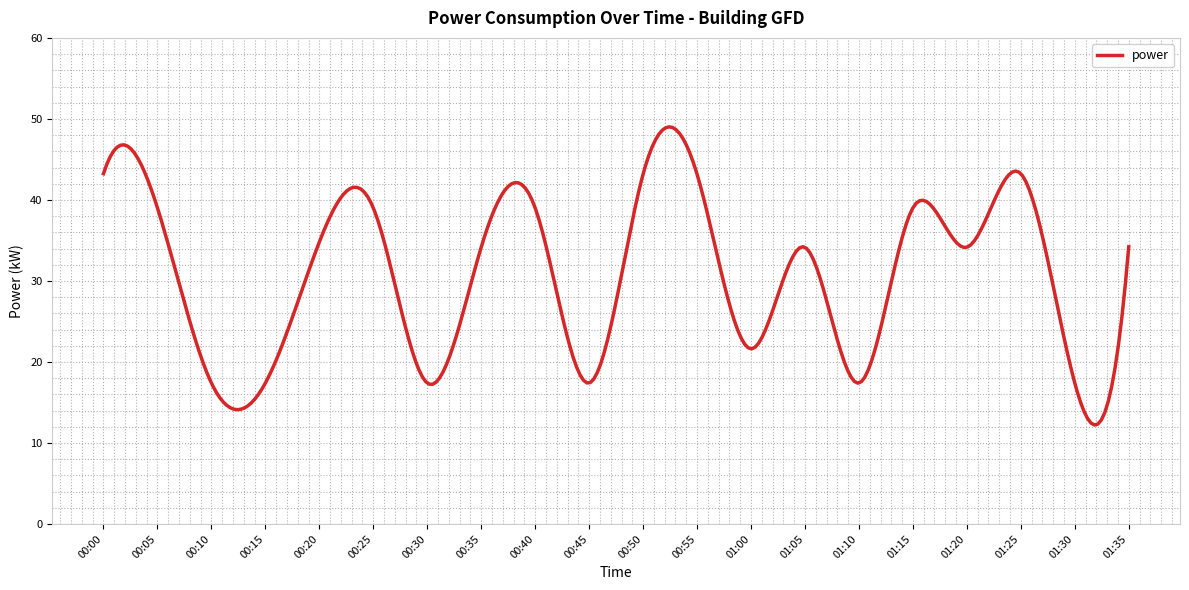

What is the difference between the maximum and minimum values?

36.8